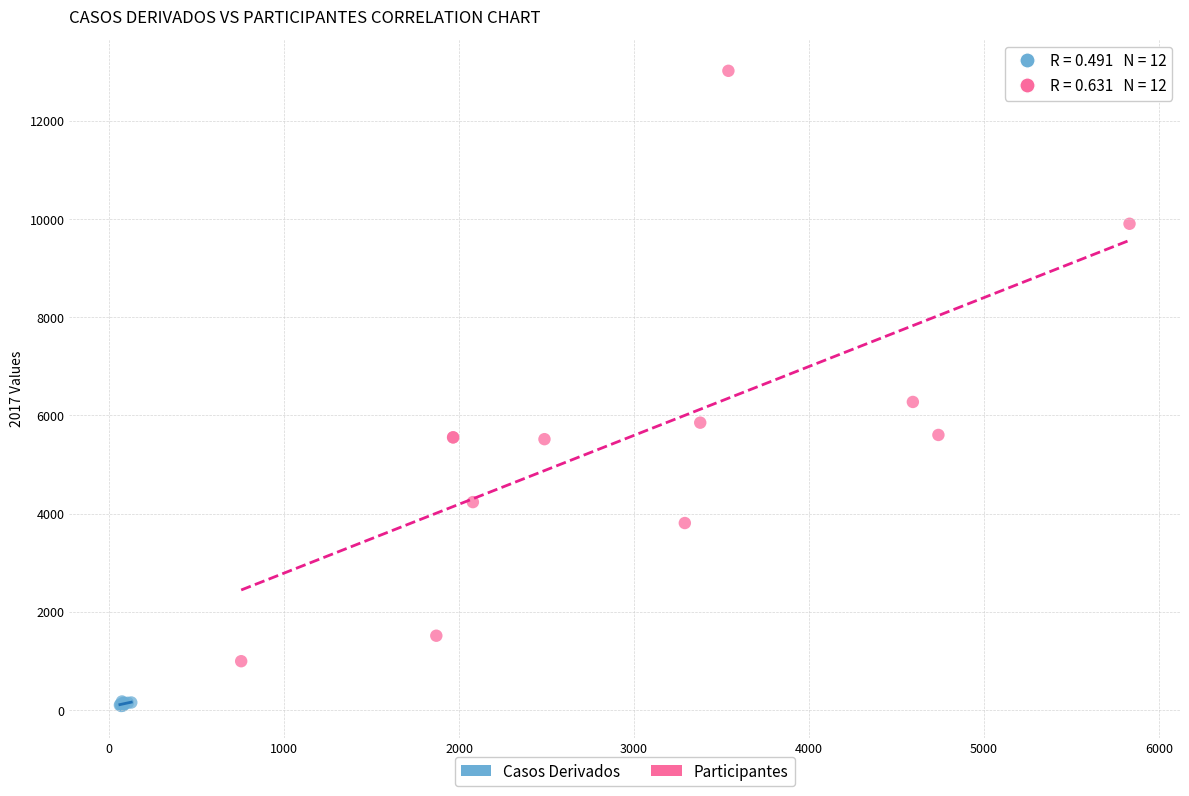

Which series contains the lowest Y value?

Casos Derivados